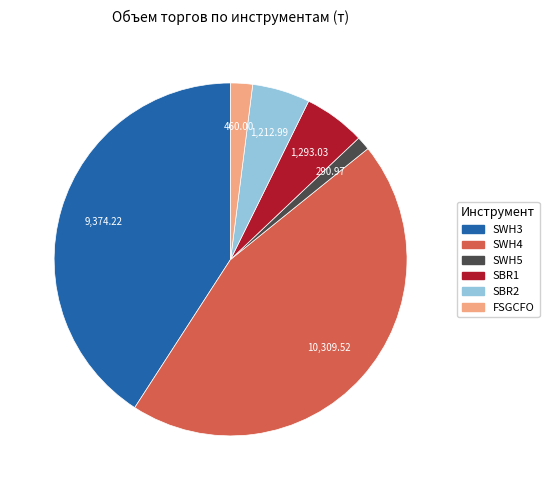

How many slices are in this pie chart?

6